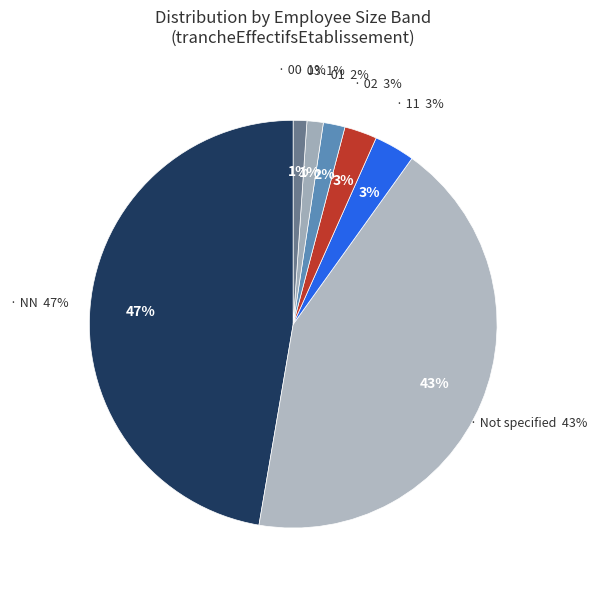

Is the sum of 02 and 00 greater than half?

No